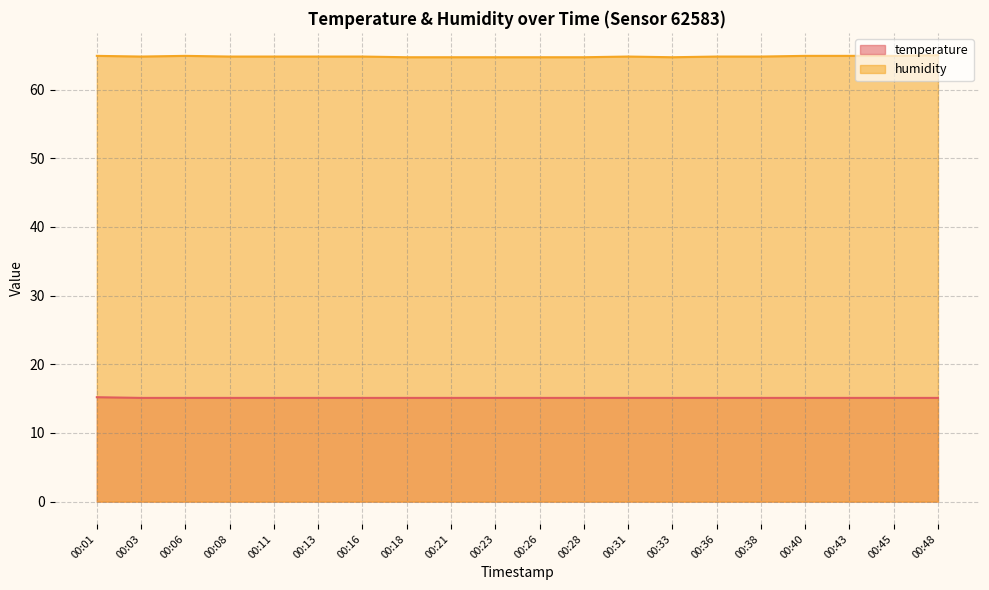

Is it true that humidity equals 109.3 at 00:01?

False